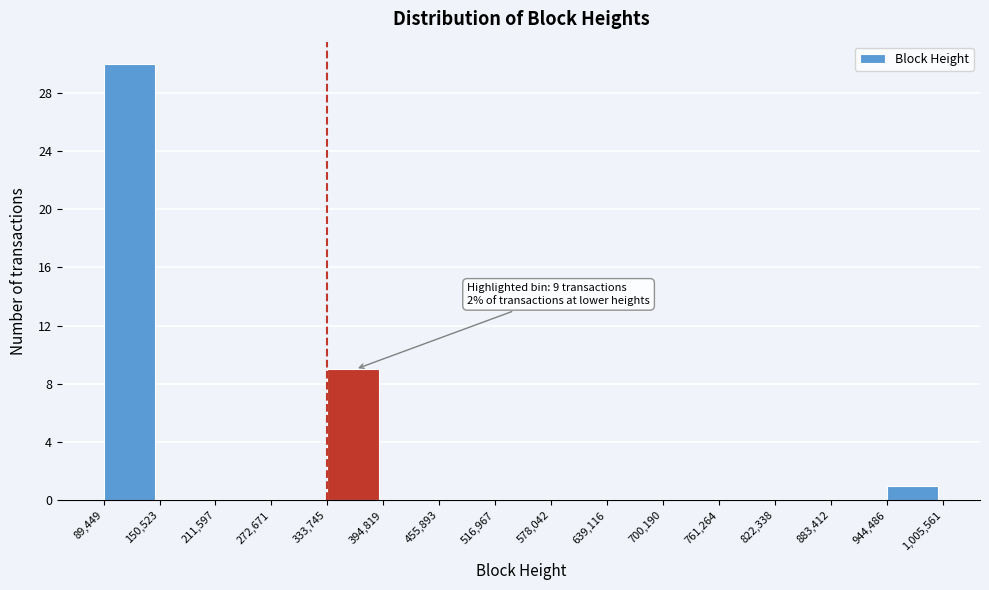

Which range on the x-axis has the tallest bar?

89,449 to 150,523